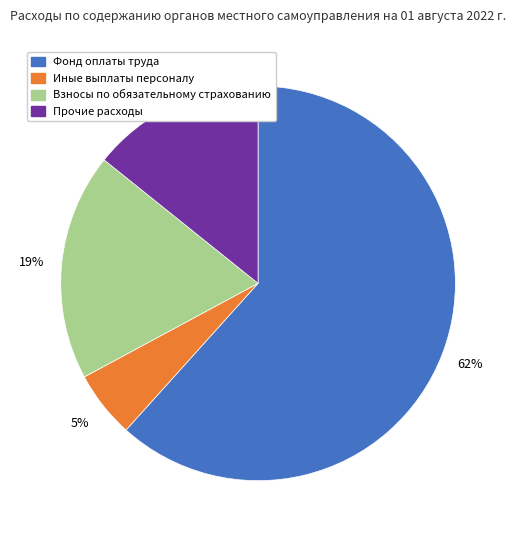

Count the number of slices in the pie.

4